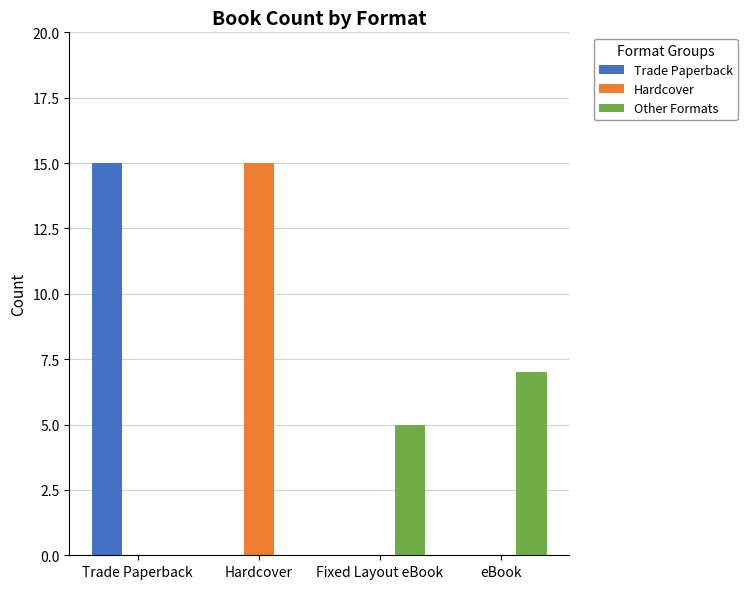

What is the total value across all series at Hardcover?

15